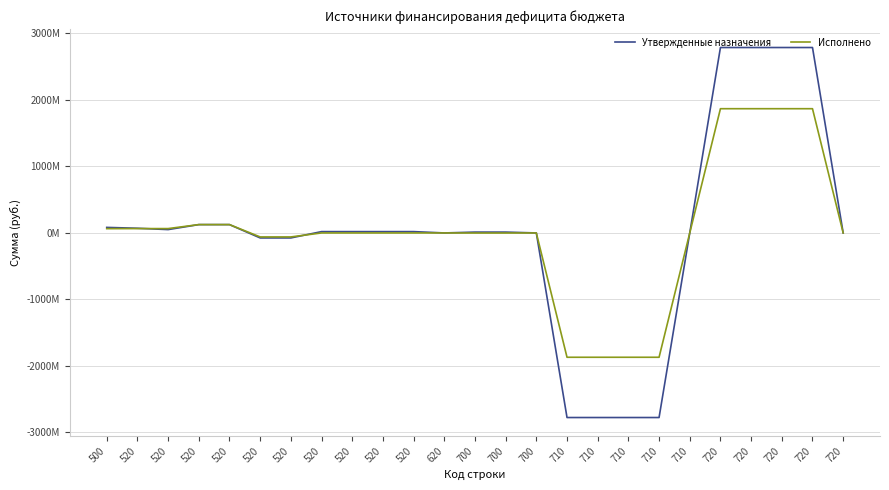

Which has a higher value, 520 or 710?

520